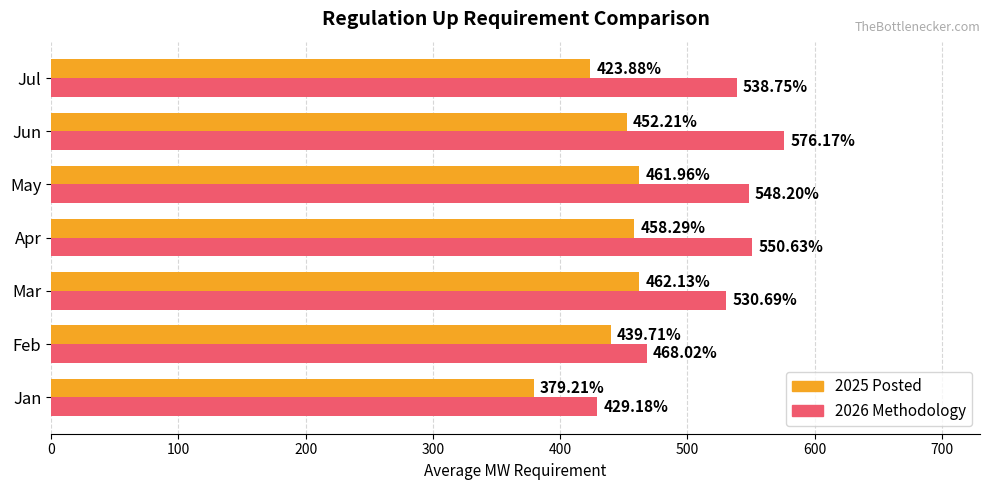

Rank the categories by 2026 Methodology value from lowest to highest.

Jan, Feb, Mar, Jul, May, Apr, Jun